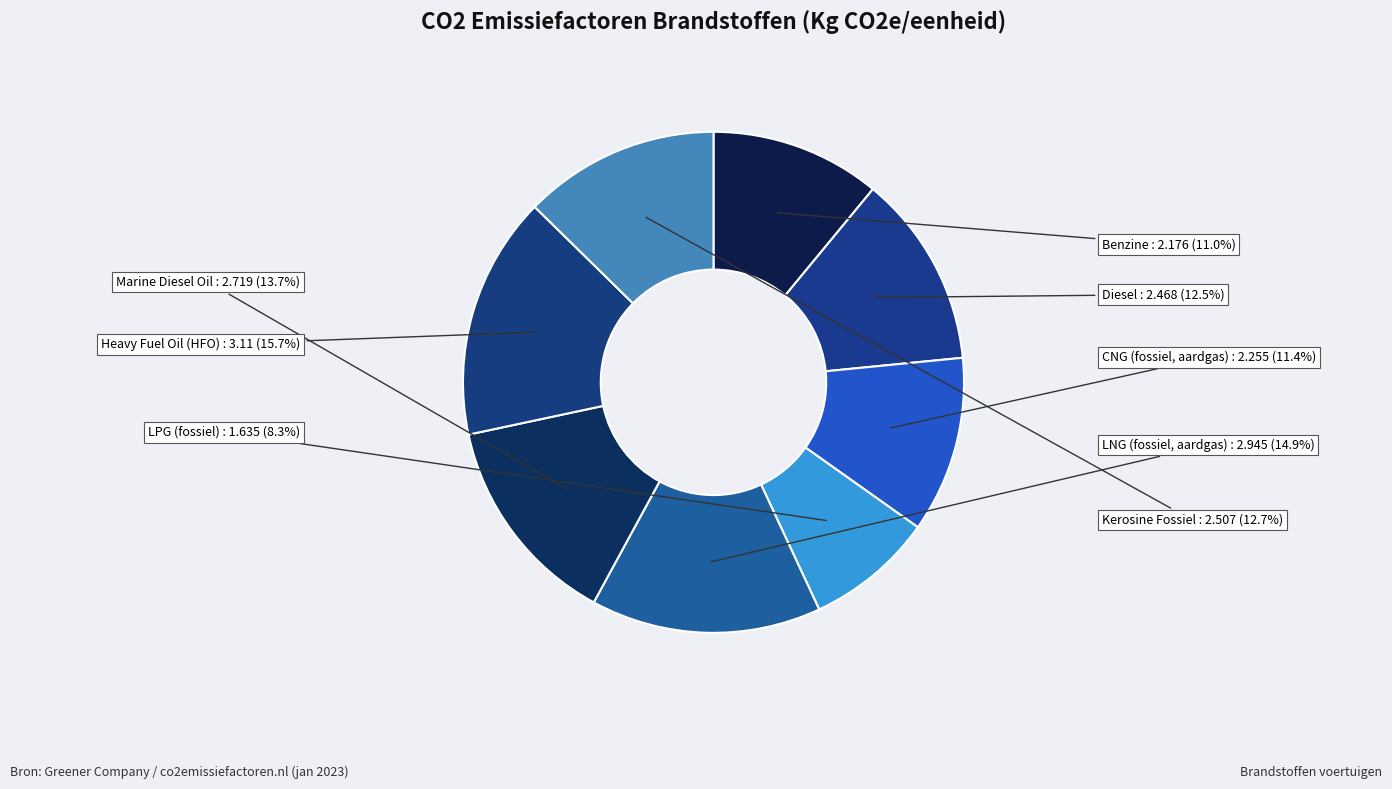

What is the largest slice in the pie chart?

Heavy Fuel Oil (HFO)